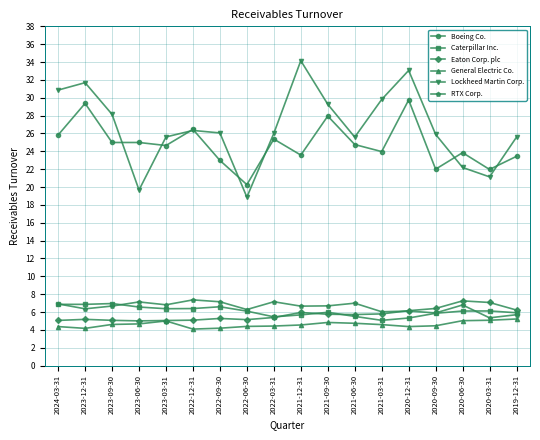

Which series has the largest total across all categories?

Lockheed Martin Corp.